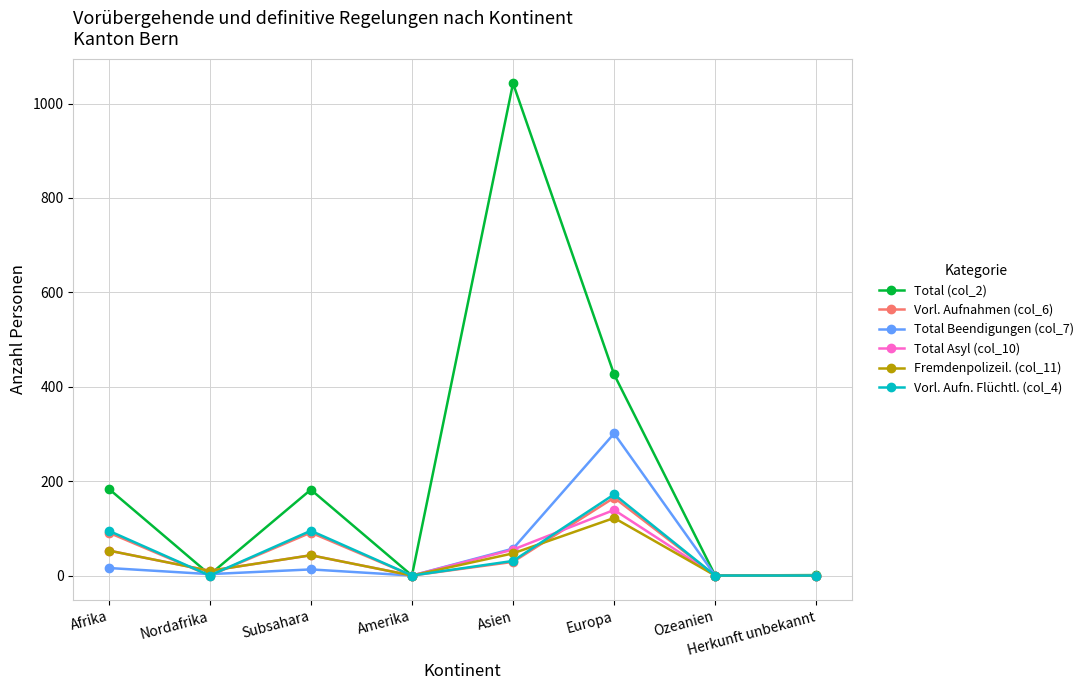

How many series are shown in this chart?

6